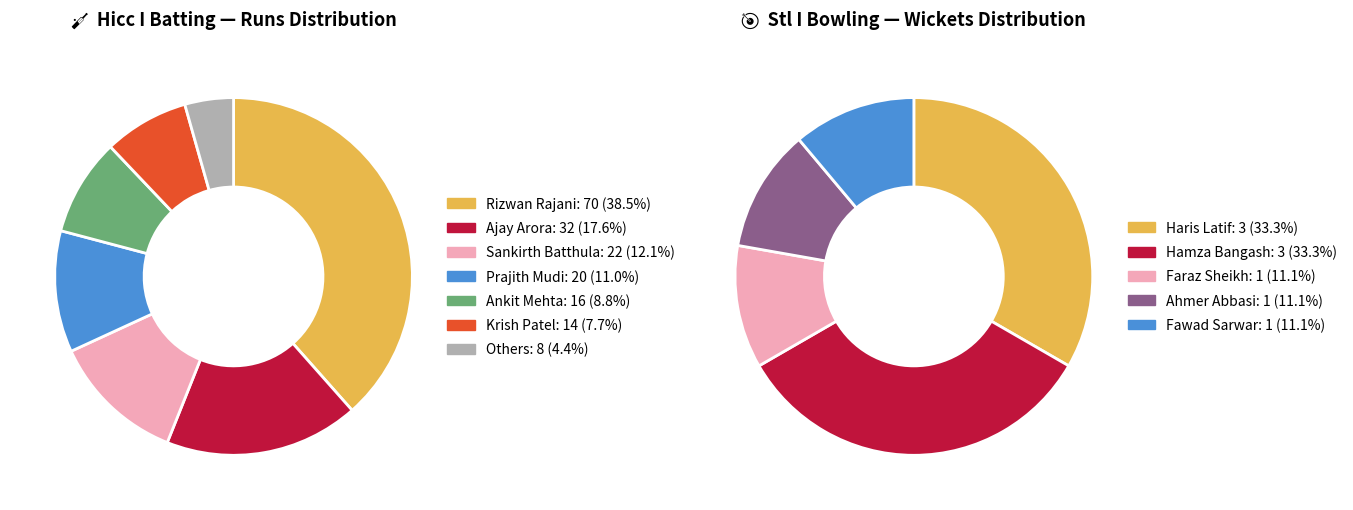

Does any single category account for the majority?

No